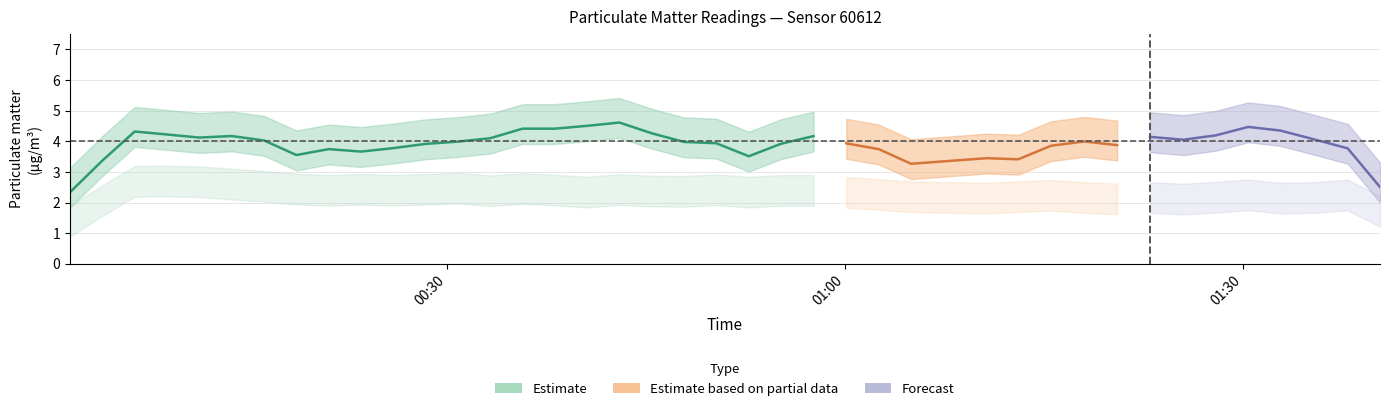

Is this an area chart (filled region under the line)?

No